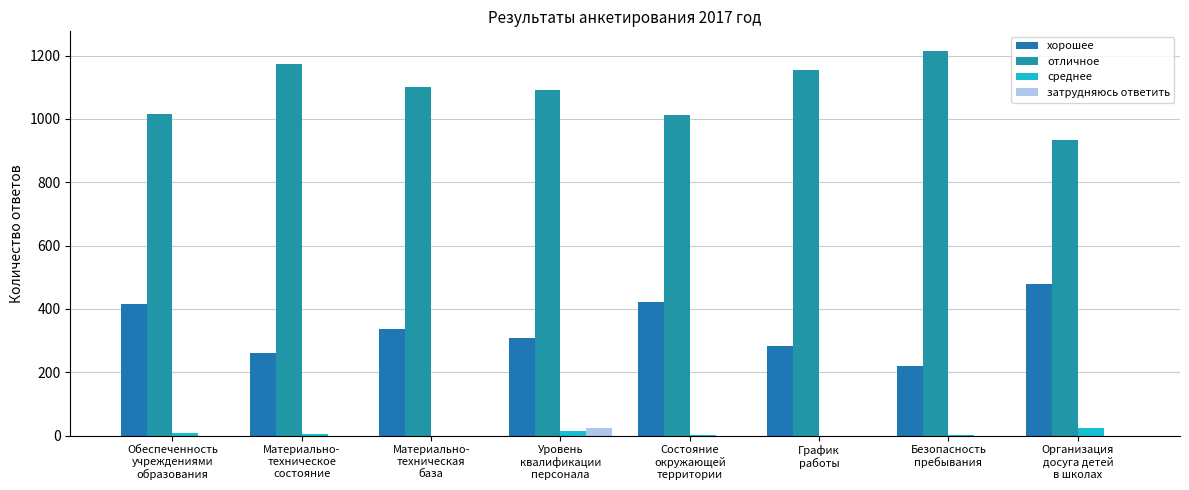

Count the number of data series in this chart.

4